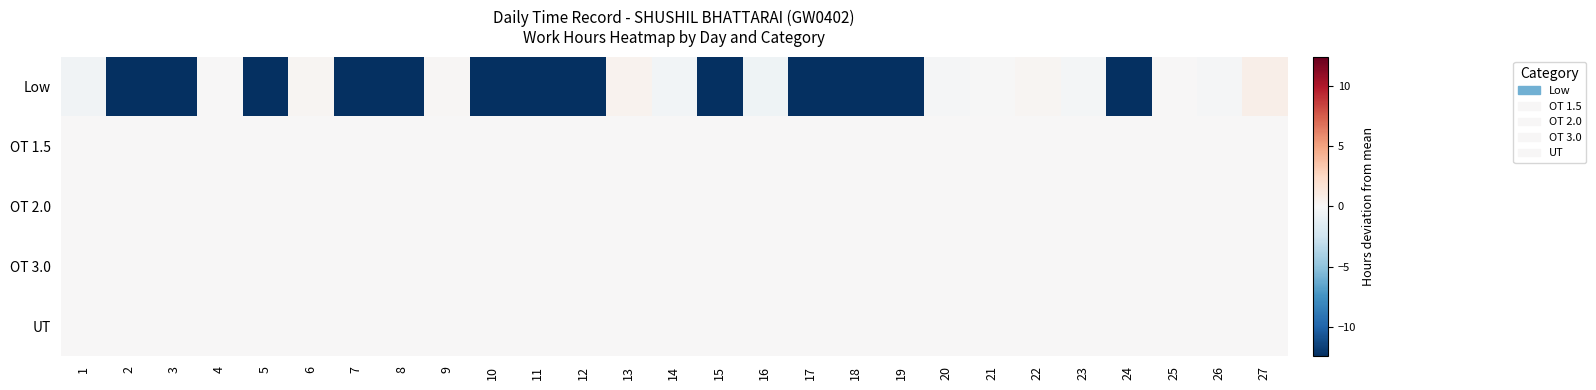

At which category is the sum across all series the highest?

27